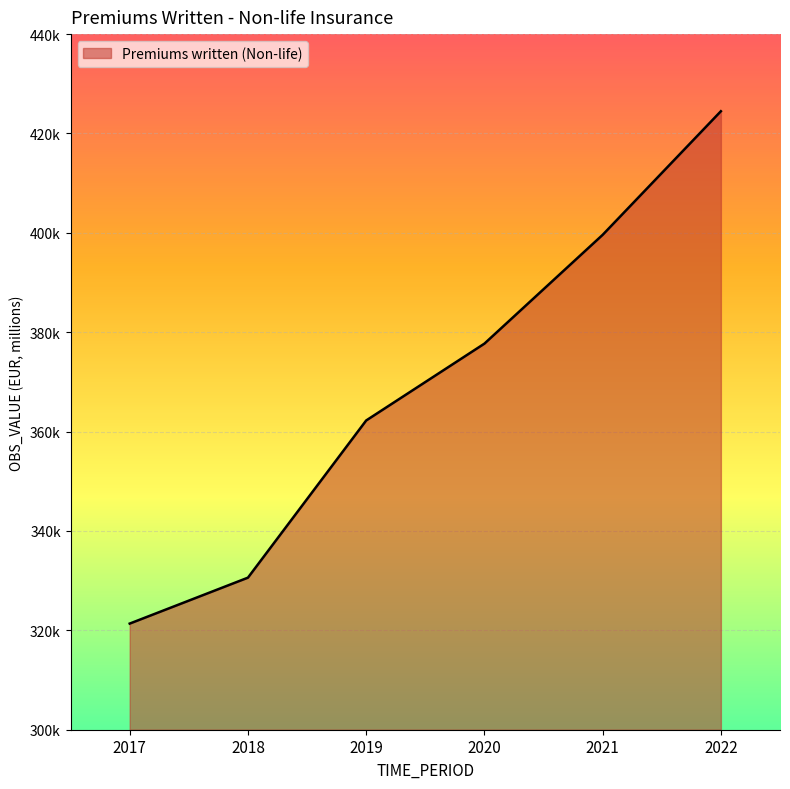

What is the change in value from 2017 to 2021?

+78238.9